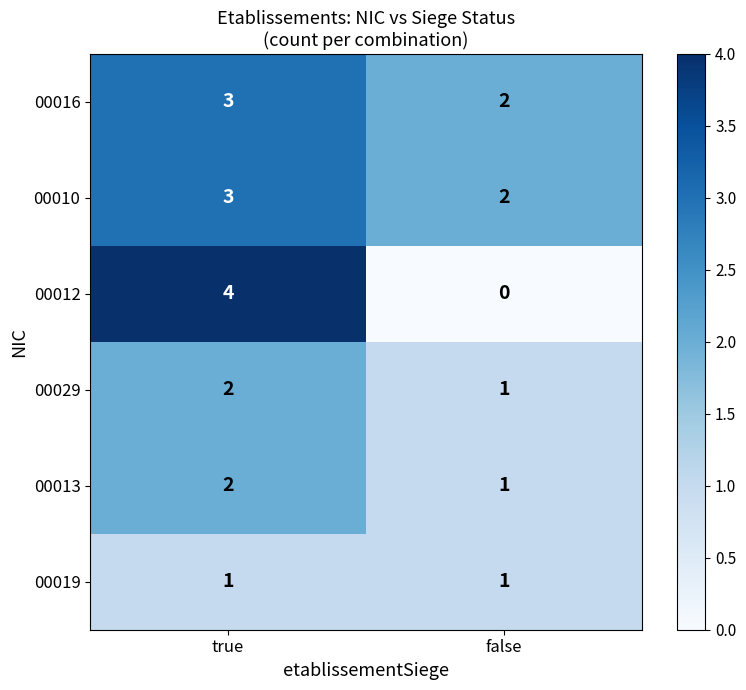

The value of 00019 at false is 1. True or false?

True